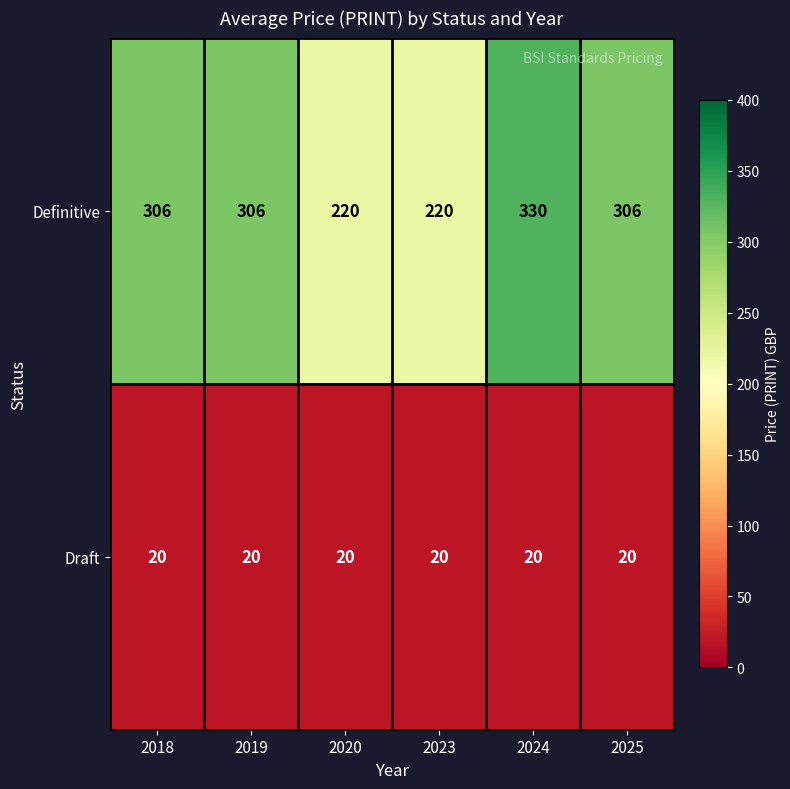

Reading left to right, extract all data points from this chart.

Definitive: 306	306	220	220	330	306
Draft: 20	20	20	20	20	20